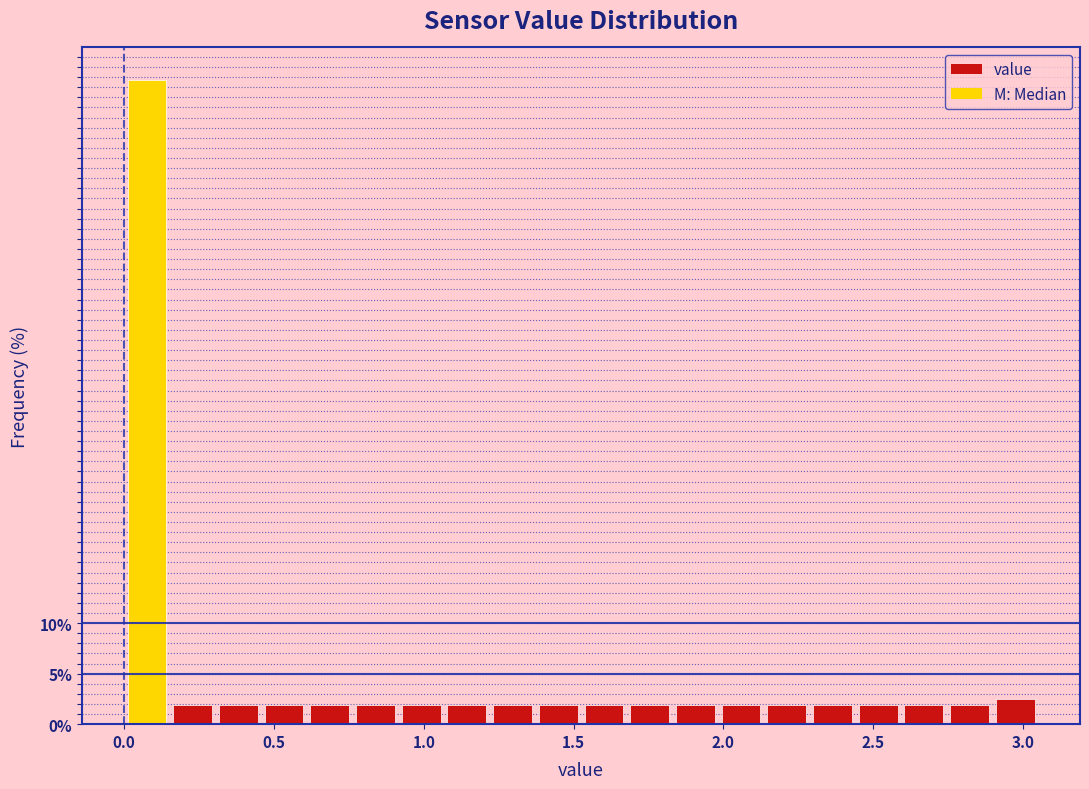

Read against the x-axis, roughly where is the centre of the tallest bar?

0.10